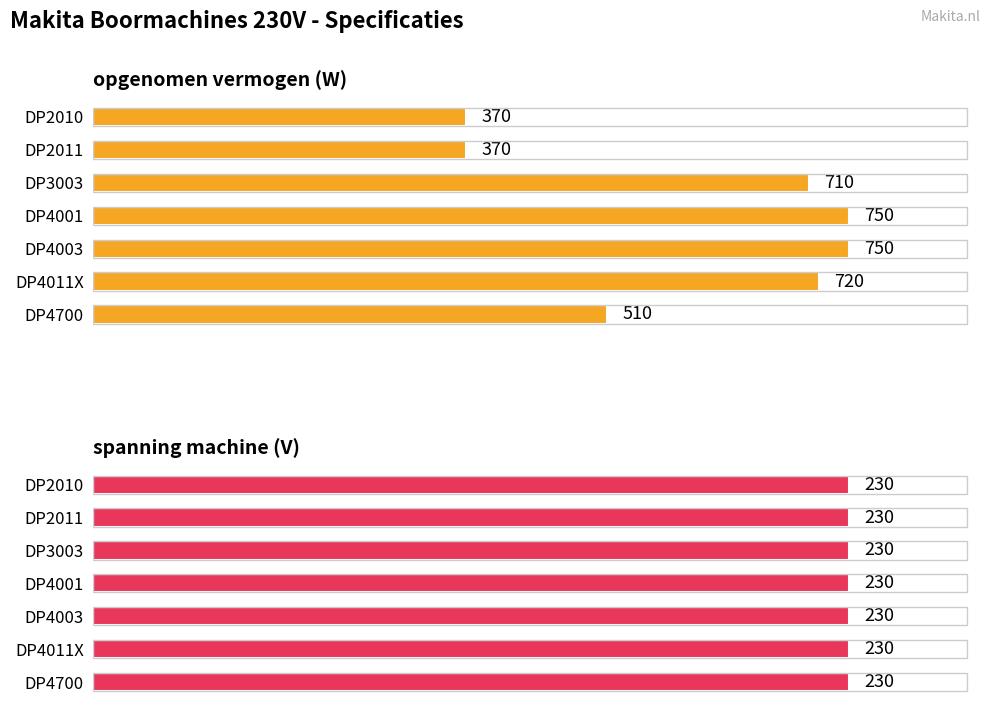

What is the value of the opgenomen vermogen (W) bar at the 7th from the left?

510.0